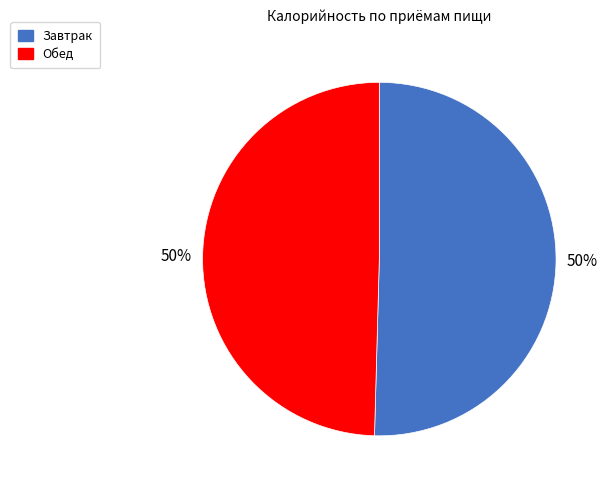

True or false: Обед accounts for 63% of the total.

False